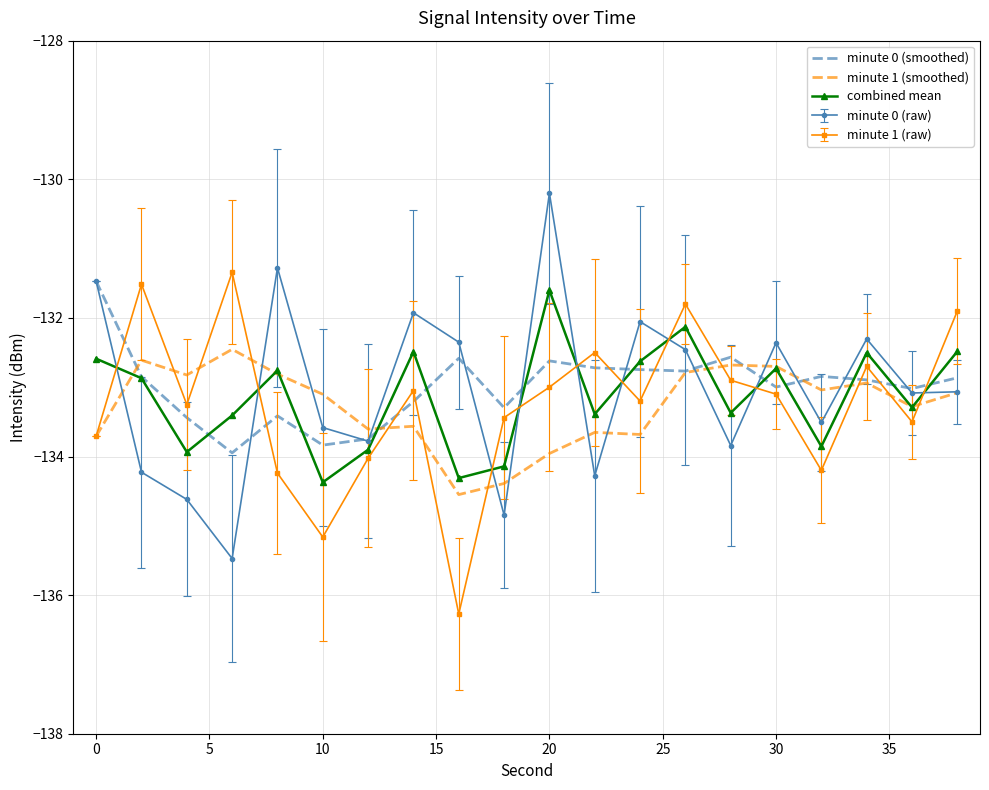

What is the greatest value displayed?

-130.2